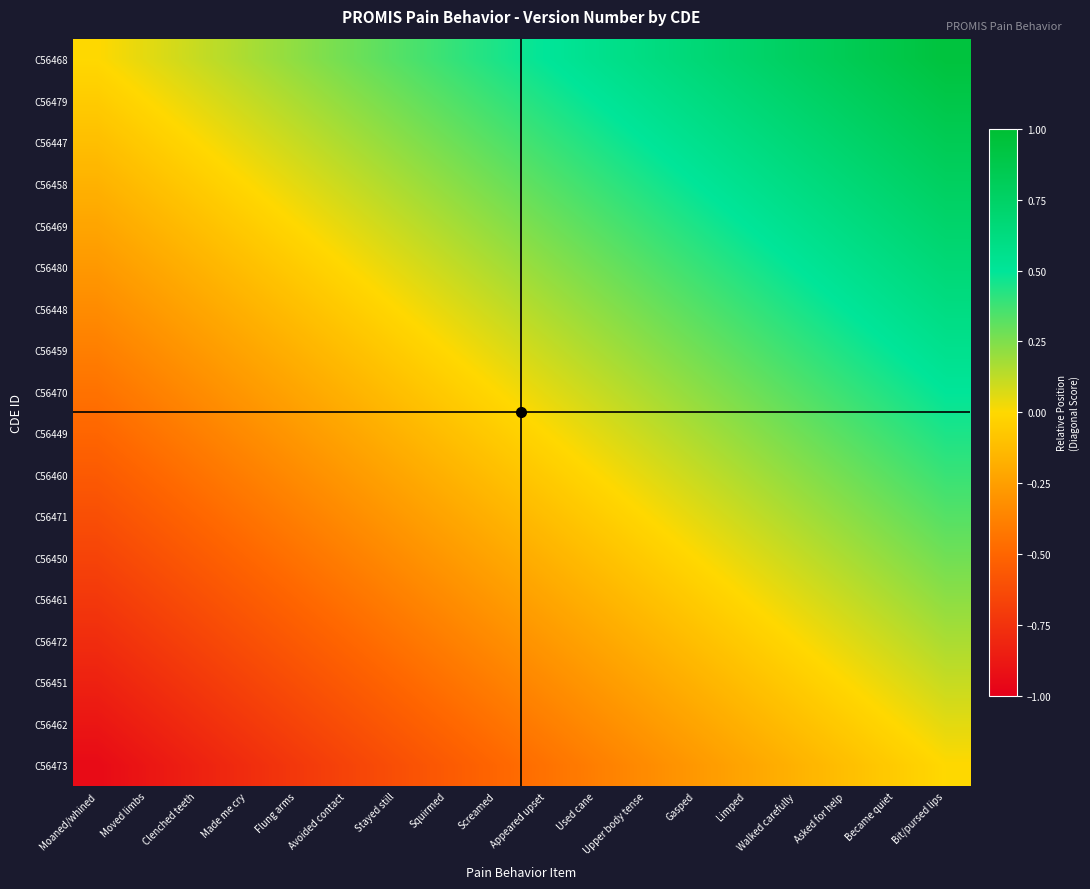

Reading left to right, what are all the values shown in this chart?

C56468: Moaned/whined=0.0	Moved limbs=0.1	Clenched teeth=0.1	Made me cry=0.2	Flung arms=0.2	Avoided contact=0.3	Stayed still=0.3	Squirmed=0.4	Screamed=0.4	Appeared upset=0.5	Used cane=0.6	Upper body tense=0.6	Gasped=0.7	Limped=0.7	Walked carefully=0.8	Asked for help=0.8	Became quiet=0.9	Bit/pursed lips=0.9
C56479: Moaned/whined=-0.1	Moved limbs=0.0	Clenched teeth=0.1	Made me cry=0.1	Flung arms=0.2	Avoided contact=0.2	Stayed still=0.3	Squirmed=0.3	Screamed=0.4	Appeared upset=0.4	Used cane=0.5	Upper body tense=0.6	Gasped=0.6	Limped=0.7	Walked carefully=0.7	Asked for help=0.8	Became quiet=0.8	Bit/pursed lips=0.9
C56447: Moaned/whined=-0.1	Moved limbs=-0.1	Clenched teeth=0.0	Made me cry=0.1	Flung arms=0.1	Avoided contact=0.2	Stayed still=0.2	Squirmed=0.3	Screamed=0.3	Appeared upset=0.4	Used cane=0.4	Upper body tense=0.5	Gasped=0.6	Limped=0.6	Walked carefully=0.7	Asked for help=0.7	Became quiet=0.8	Bit/pursed lips=0.8
C56458: Moaned/whined=-0.2	Moved limbs=-0.1	Clenched teeth=-0.1	Made me cry=0.0	Flung arms=0.1	Avoided contact=0.1	Stayed still=0.2	Squirmed=0.2	Screamed=0.3	Appeared upset=0.3	Used cane=0.4	Upper body tense=0.4	Gasped=0.5	Limped=0.6	Walked carefully=0.6	Asked for help=0.7	Became quiet=0.7	Bit/pursed lips=0.8
C56469: Moaned/whined=-0.2	Moved limbs=-0.2	Clenched teeth=-0.1	Made me cry=-0.1	Flung arms=0.0	Avoided contact=0.1	Stayed still=0.1	Squirmed=0.2	Screamed=0.2	Appeared upset=0.3	Used cane=0.3	Upper body tense=0.4	Gasped=0.4	Limped=0.5	Walked carefully=0.6	Asked for help=0.6	Became quiet=0.7	Bit/pursed lips=0.7
C56480: Moaned/whined=-0.3	Moved limbs=-0.2	Clenched teeth=-0.2	Made me cry=-0.1	Flung arms=-0.1	Avoided contact=0.0	Stayed still=0.1	Squirmed=0.1	Screamed=0.2	Appeared upset=0.2	Used cane=0.3	Upper body tense=0.3	Gasped=0.4	Limped=0.4	Walked carefully=0.5	Asked for help=0.6	Became quiet=0.6	Bit/pursed lips=0.7
C56448: Moaned/whined=-0.3	Moved limbs=-0.3	Clenched teeth=-0.2	Made me cry=-0.2	Flung arms=-0.1	Avoided contact=-0.1	Stayed still=0.0	Squirmed=0.1	Screamed=0.1	Appeared upset=0.2	Used cane=0.2	Upper body tense=0.3	Gasped=0.3	Limped=0.4	Walked carefully=0.4	Asked for help=0.5	Became quiet=0.6	Bit/pursed lips=0.6
C56459: Moaned/whined=-0.4	Moved limbs=-0.3	Clenched teeth=-0.3	Made me cry=-0.2	Flung arms=-0.2	Avoided contact=-0.1	Stayed still=-0.1	Squirmed=0.0	Screamed=0.1	Appeared upset=0.1	Used cane=0.2	Upper body tense=0.2	Gasped=0.3	Limped=0.3	Walked carefully=0.4	Asked for help=0.4	Became quiet=0.5	Bit/pursed lips=0.6
C56470: Moaned/whined=-0.4	Moved limbs=-0.4	Clenched teeth=-0.3	Made me cry=-0.3	Flung arms=-0.2	Avoided contact=-0.2	Stayed still=-0.1	Squirmed=-0.1	Screamed=0.0	Appeared upset=0.1	Used cane=0.1	Upper body tense=0.2	Gasped=0.2	Limped=0.3	Walked carefully=0.3	Asked for help=0.4	Became quiet=0.4	Bit/pursed lips=0.5
C56449: Moaned/whined=-0.5	Moved limbs=-0.4	Clenched teeth=-0.4	Made me cry=-0.3	Flung arms=-0.3	Avoided contact=-0.2	Stayed still=-0.2	Squirmed=-0.1	Screamed=-0.1	Appeared upset=0.0	Used cane=0.1	Upper body tense=0.1	Gasped=0.2	Limped=0.2	Walked carefully=0.3	Asked for help=0.3	Became quiet=0.4	Bit/pursed lips=0.4
C56460: Moaned/whined=-0.6	Moved limbs=-0.5	Clenched teeth=-0.4	Made me cry=-0.4	Flung arms=-0.3	Avoided contact=-0.3	Stayed still=-0.2	Squirmed=-0.2	Screamed=-0.1	Appeared upset=-0.1	Used cane=0.0	Upper body tense=0.1	Gasped=0.1	Limped=0.2	Walked carefully=0.2	Asked for help=0.3	Became quiet=0.3	Bit/pursed lips=0.4
C56471: Moaned/whined=-0.6	Moved limbs=-0.6	Clenched teeth=-0.5	Made me cry=-0.4	Flung arms=-0.4	Avoided contact=-0.3	Stayed still=-0.3	Squirmed=-0.2	Screamed=-0.2	Appeared upset=-0.1	Used cane=-0.1	Upper body tense=0.0	Gasped=0.1	Limped=0.1	Walked carefully=0.2	Asked for help=0.2	Became quiet=0.3	Bit/pursed lips=0.3
C56450: Moaned/whined=-0.7	Moved limbs=-0.6	Clenched teeth=-0.6	Made me cry=-0.5	Flung arms=-0.4	Avoided contact=-0.4	Stayed still=-0.3	Squirmed=-0.3	Screamed=-0.2	Appeared upset=-0.2	Used cane=-0.1	Upper body tense=-0.1	Gasped=0.0	Limped=0.1	Walked carefully=0.1	Asked for help=0.2	Became quiet=0.2	Bit/pursed lips=0.3
C56461: Moaned/whined=-0.7	Moved limbs=-0.7	Clenched teeth=-0.6	Made me cry=-0.6	Flung arms=-0.5	Avoided contact=-0.4	Stayed still=-0.4	Squirmed=-0.3	Screamed=-0.3	Appeared upset=-0.2	Used cane=-0.2	Upper body tense=-0.1	Gasped=-0.1	Limped=0.0	Walked carefully=0.1	Asked for help=0.1	Became quiet=0.2	Bit/pursed lips=0.2
C56472: Moaned/whined=-0.8	Moved limbs=-0.7	Clenched teeth=-0.7	Made me cry=-0.6	Flung arms=-0.6	Avoided contact=-0.5	Stayed still=-0.4	Squirmed=-0.4	Screamed=-0.3	Appeared upset=-0.3	Used cane=-0.2	Upper body tense=-0.2	Gasped=-0.1	Limped=-0.1	Walked carefully=0.0	Asked for help=0.1	Became quiet=0.1	Bit/pursed lips=0.2
C56451: Moaned/whined=-0.8	Moved limbs=-0.8	Clenched teeth=-0.7	Made me cry=-0.7	Flung arms=-0.6	Avoided contact=-0.6	Stayed still=-0.5	Squirmed=-0.4	Screamed=-0.4	Appeared upset=-0.3	Used cane=-0.3	Upper body tense=-0.2	Gasped=-0.2	Limped=-0.1	Walked carefully=-0.1	Asked for help=0.0	Became quiet=0.1	Bit/pursed lips=0.1
C56462: Moaned/whined=-0.9	Moved limbs=-0.8	Clenched teeth=-0.8	Made me cry=-0.7	Flung arms=-0.7	Avoided contact=-0.6	Stayed still=-0.6	Squirmed=-0.5	Screamed=-0.4	Appeared upset=-0.4	Used cane=-0.3	Upper body tense=-0.3	Gasped=-0.2	Limped=-0.2	Walked carefully=-0.1	Asked for help=-0.1	Became quiet=0.0	Bit/pursed lips=0.1
C56473: Moaned/whined=-0.9	Moved limbs=-0.9	Clenched teeth=-0.8	Made me cry=-0.8	Flung arms=-0.7	Avoided contact=-0.7	Stayed still=-0.6	Squirmed=-0.6	Screamed=-0.5	Appeared upset=-0.4	Used cane=-0.4	Upper body tense=-0.3	Gasped=-0.3	Limped=-0.2	Walked carefully=-0.2	Asked for help=-0.1	Became quiet=-0.1	Bit/pursed lips=0.0